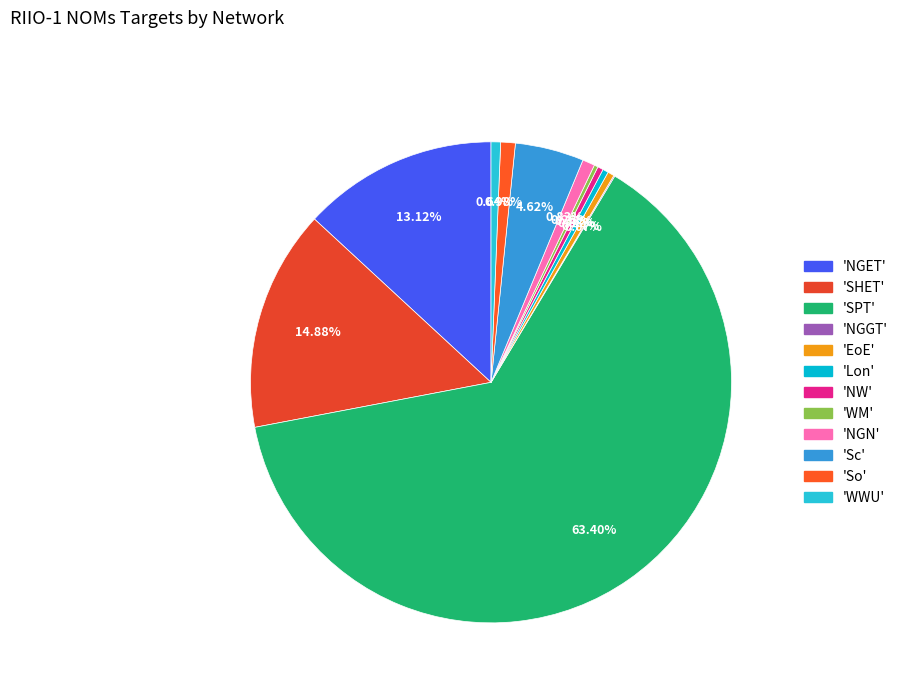

Rank the categories by value from lowest to highest.

NGGT, WM, NW, Lon, EoE, WWU, NGN, So, Sc, NGET, SHET, SPT